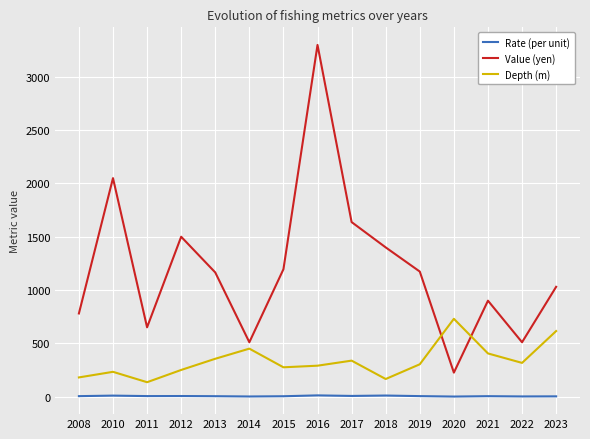

What are all the series names shown in the legend?

Rate (per unit), Value (yen), Depth (m)